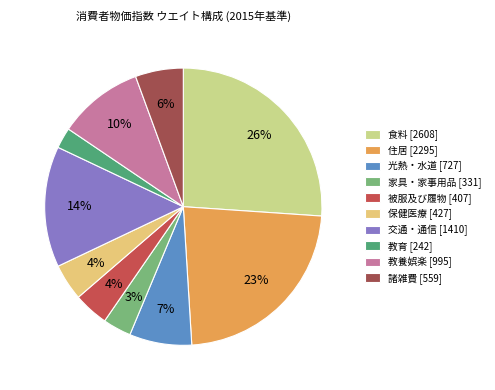

What is the largest slice in the pie chart?

食料